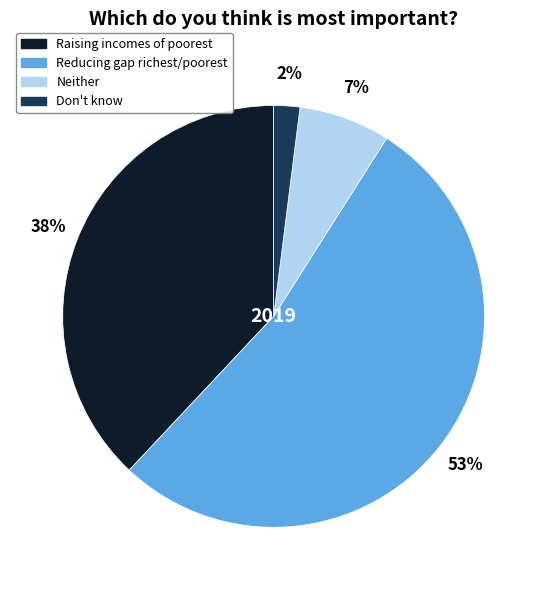

Does any single category account for the majority?

Yes